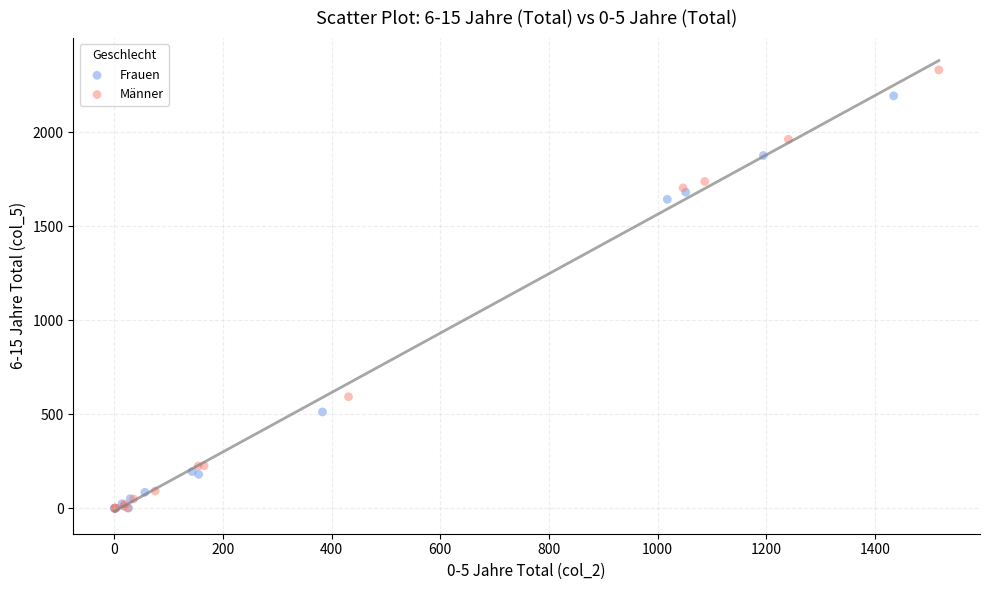

Which series has the largest Y range (max minus min)?

Männer